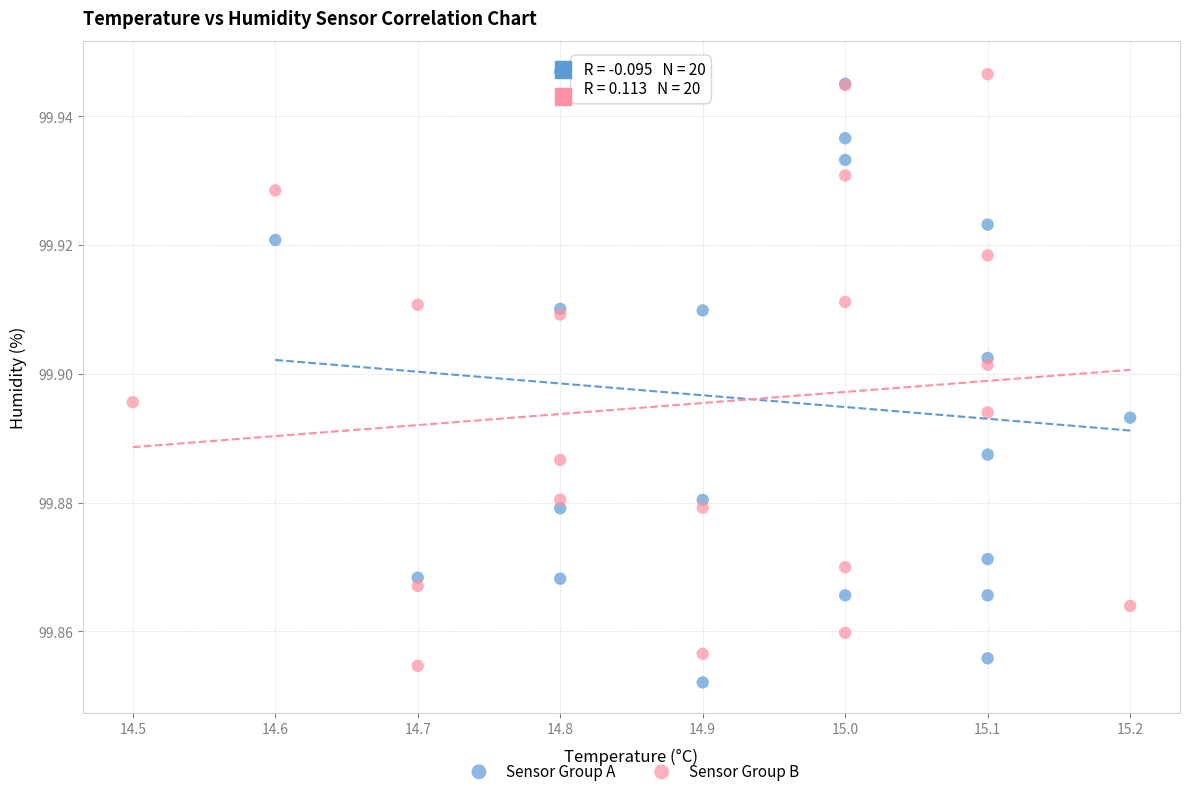

What are all the series names shown in the legend?

Sensor Group A, Sensor Group B